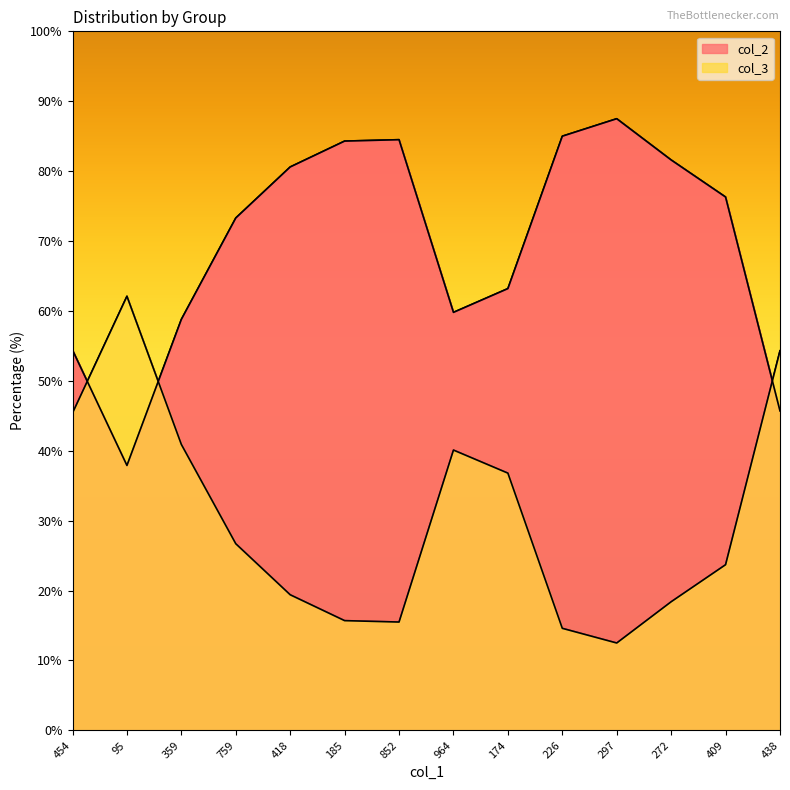

How many values in the col_3 series are below 26?

7